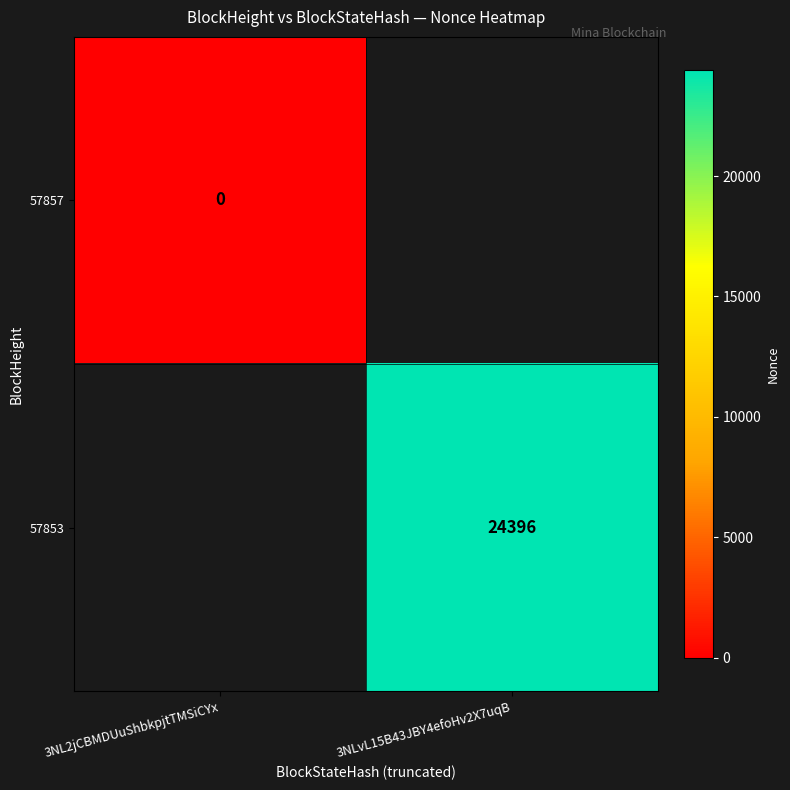

True or false: 57853 has a value of 5959 at 3NLvL15B43JBY4efoHv2X7uqB.

False